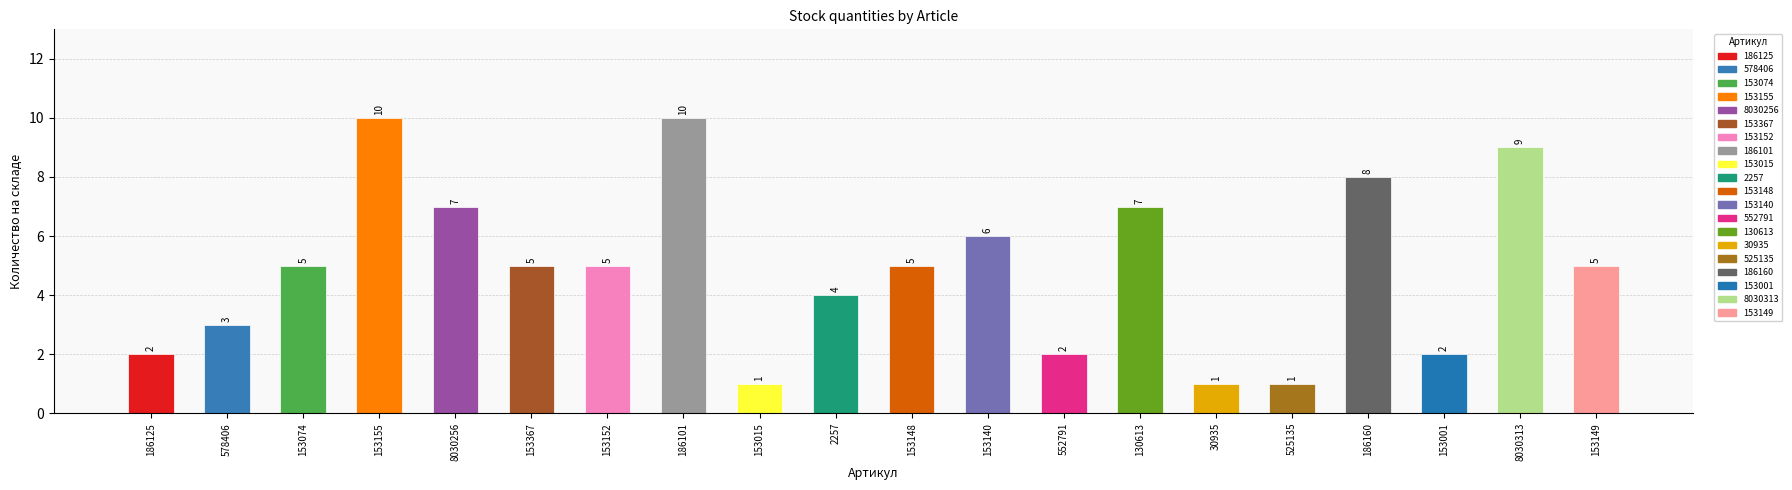

Does the chart contain stacked bars?

No